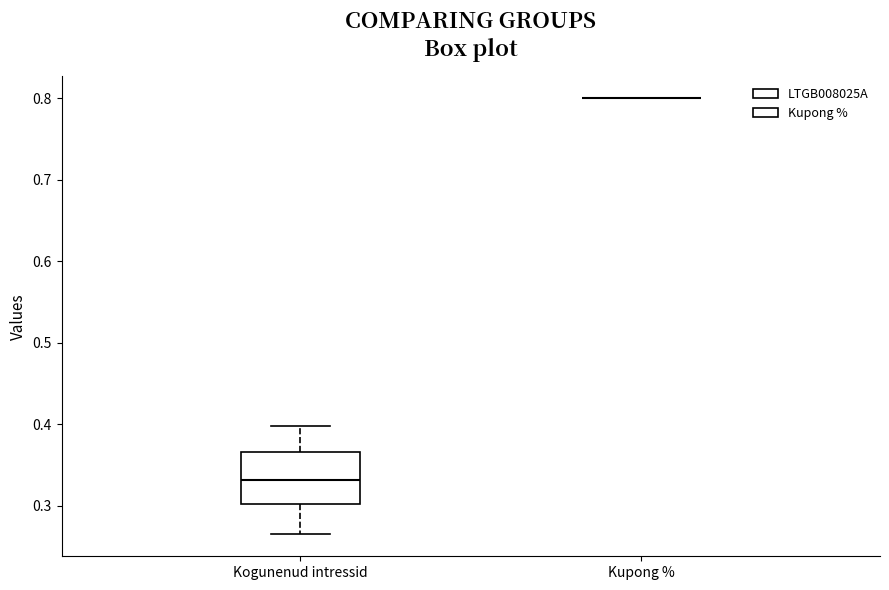

Reading left to right, transcribe this box plot: for each box, give where its median line is, the range the box spans, and where its two whiskers end, as read against the y-axis. The values are not printed on the chart, so give them approximately, as read against the axis.

Kogunenud intressid: median 0.33, box 0.30 to 0.37, whiskers 0.26 to 0.40
Kupong %: box collapsed to a line at 0.80, whiskers 0.80 to 0.80